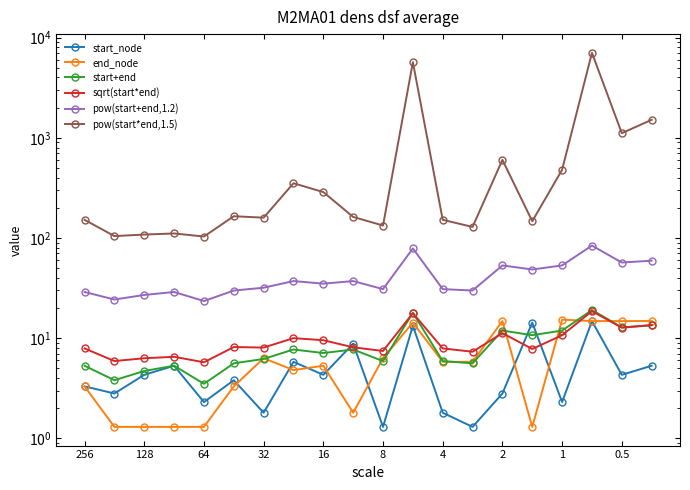

What is the average value of the start_node series?

5.2